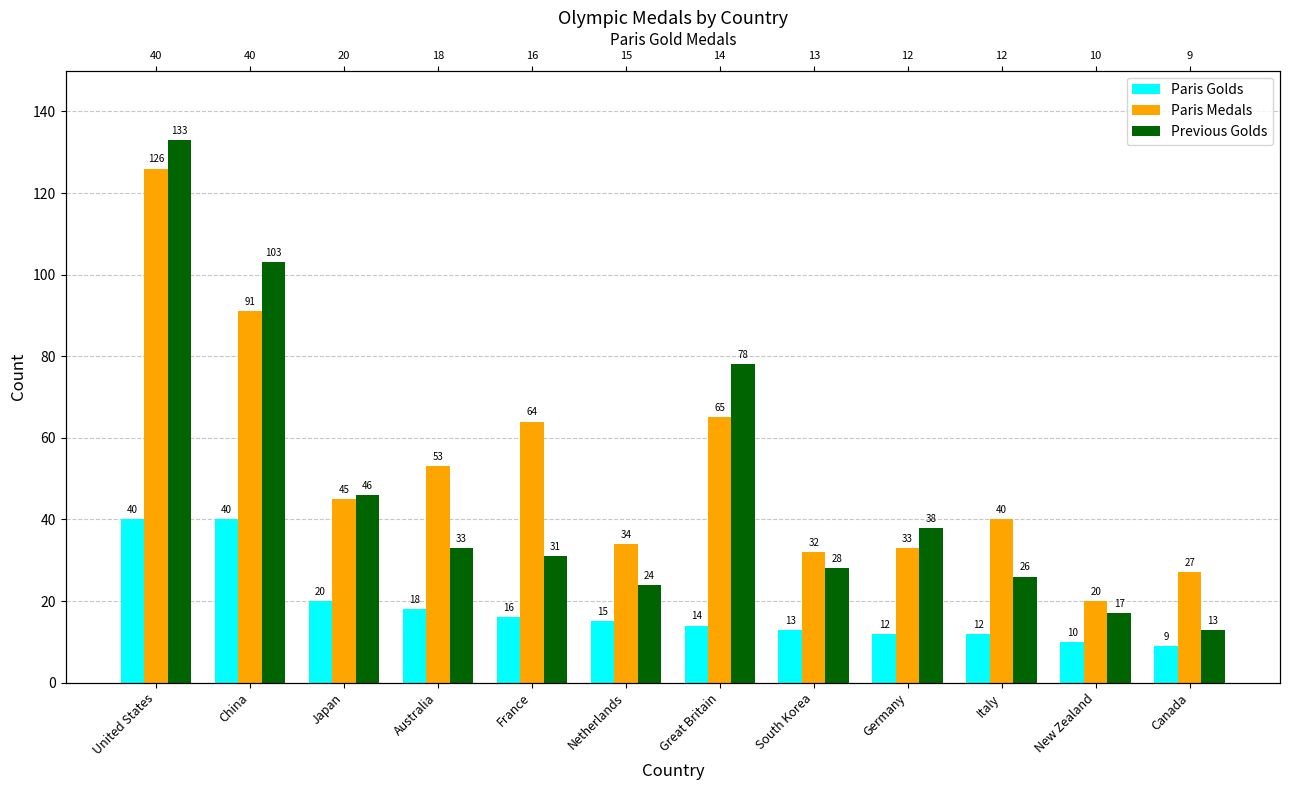

Reading right to left, extract all data points from this chart.

Paris Golds: Canada=9	New Zealand=10	Italy=12	Germany=12	South Korea=13	Great Britain=14	Netherlands=15	France=16	Australia=18	Japan=20	China=40	United States=40
Paris Medals: Canada=27	New Zealand=20	Italy=40	Germany=33	South Korea=32	Great Britain=65	Netherlands=34	France=64	Australia=53	Japan=45	China=91	United States=126
Previous Golds: Canada=13	New Zealand=17	Italy=26	Germany=38	South Korea=28	Great Britain=78	Netherlands=24	France=31	Australia=33	Japan=46	China=103	United States=133